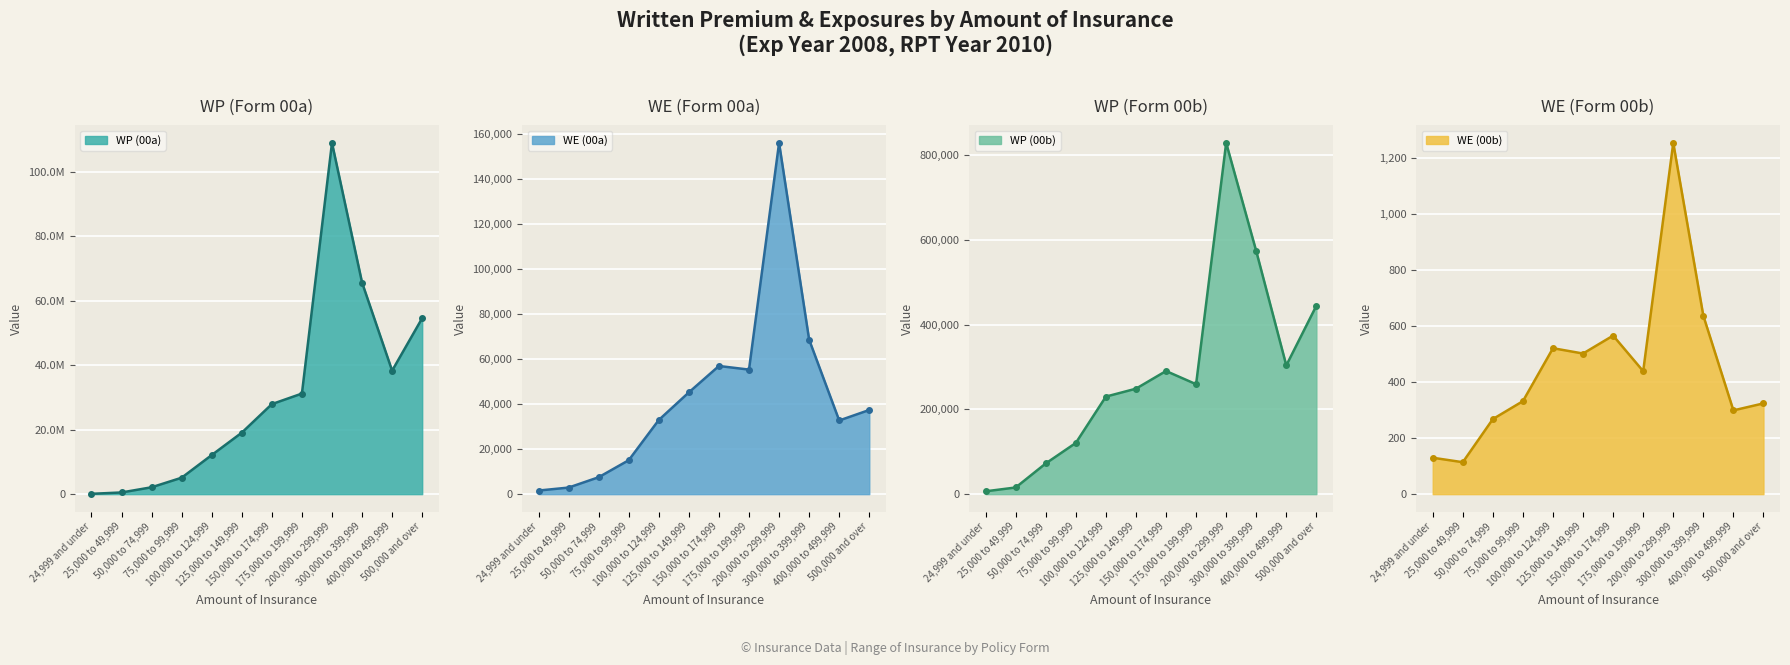

How many lines are shown in the chart?

4